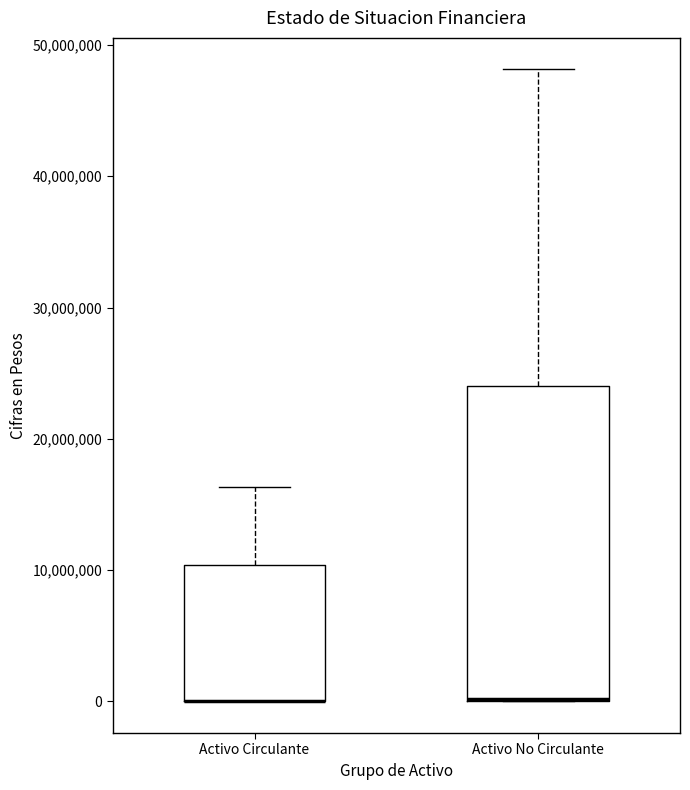

Which box is the tallest, from its lower edge to its upper edge?

Activo No Circulante